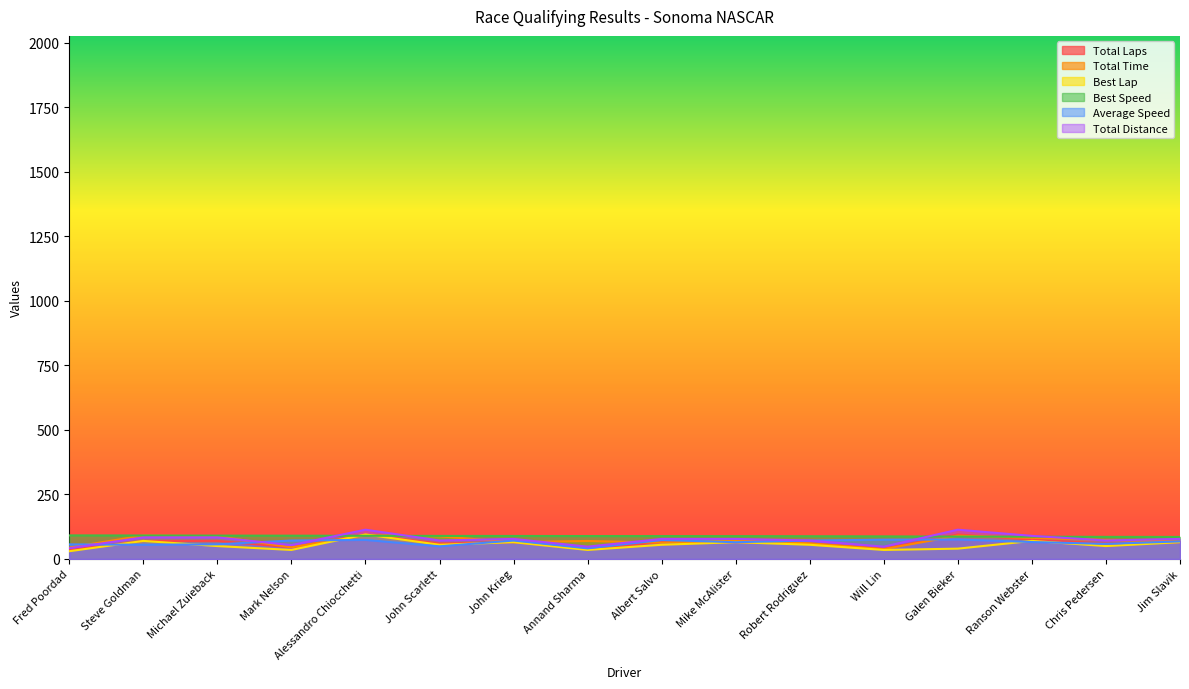

Between John Krieg and Ranson Webster, which series saw the biggest shift?

Total Time